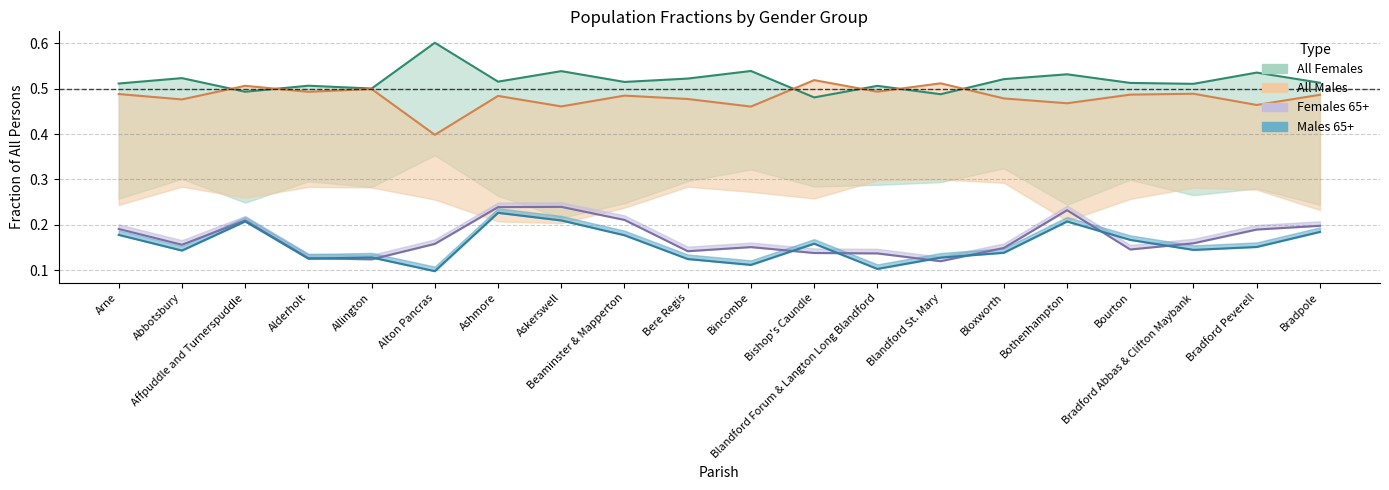

Which series has the widest spread of values?

Males 65+ line